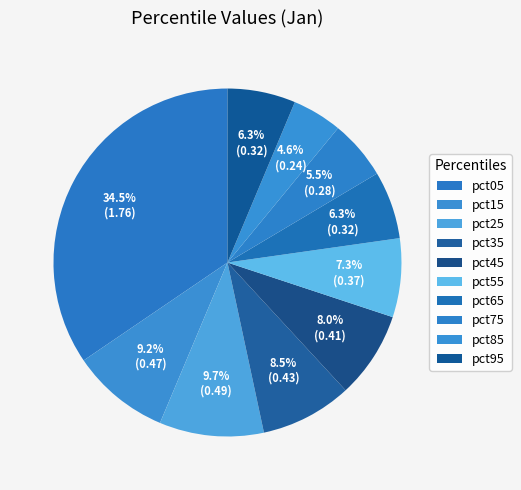

Is pct55 the majority of the pie?

No